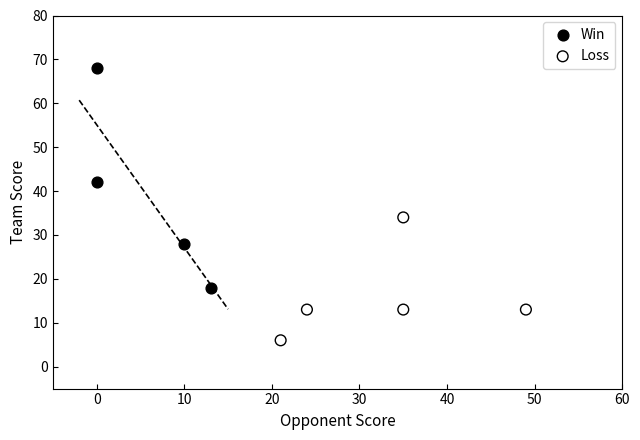

Which series contains the lowest Y value?

Loss